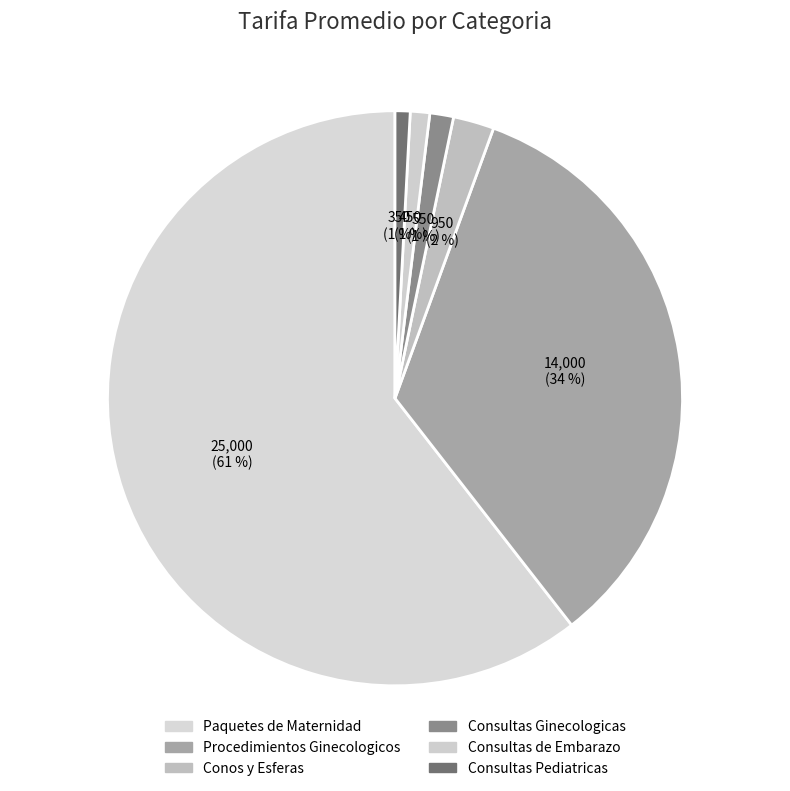

Count the number of slices in the pie.

6